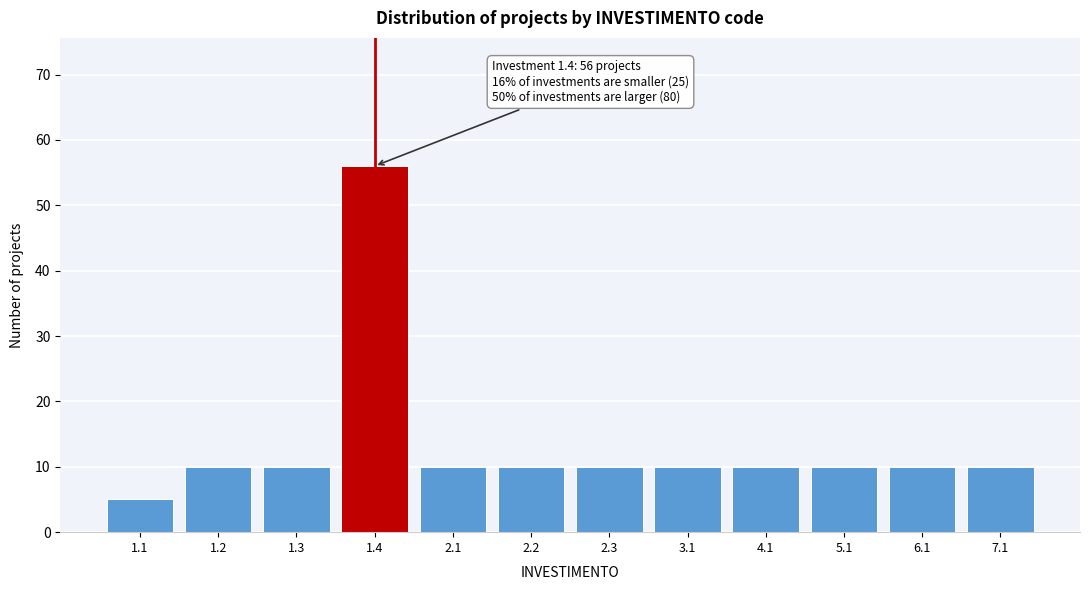

Reading right to left, extract all data points from this chart.

10	10	10	10	10	10	10	10	56	10	10	5